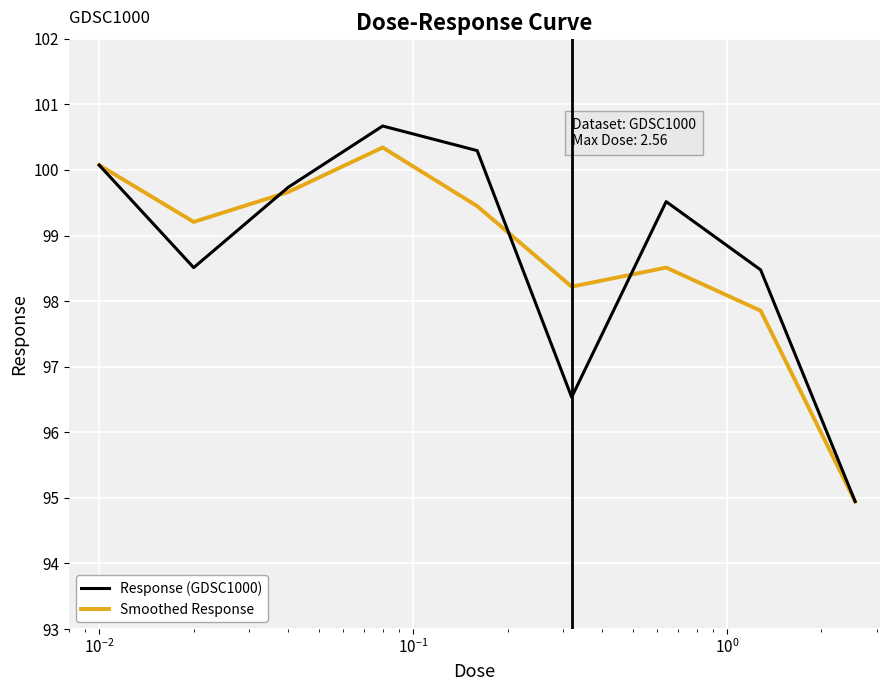

Which series has the largest range (max minus min)?

Response (GDSC1000)